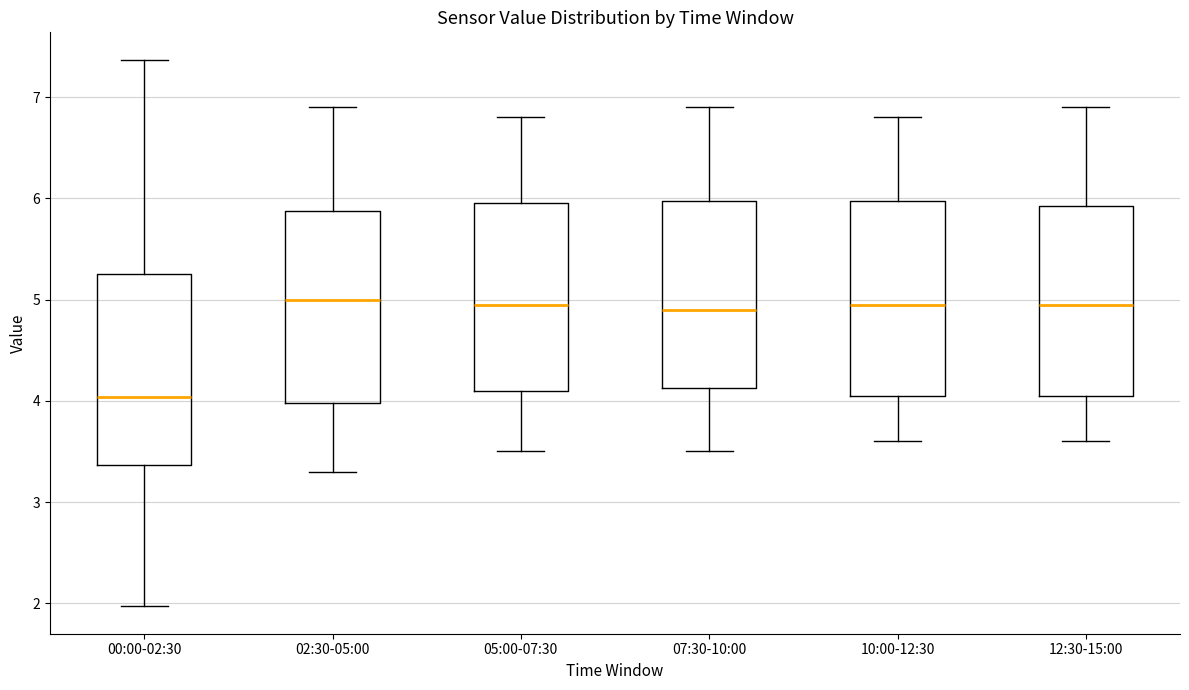

Reading left to right, transcribe this box plot: for each box, give where its median line is, the range the box spans, and where its two whiskers end, as read against the y-axis. The values are not printed on the chart, so give them approximately, as read against the axis.

00:00-02:30: median 4.0, box 3.4 to 5.3, whiskers 2.0 to 7.4
02:30-05:00: median 5.0, box 4.0 to 5.9, whiskers 3.3 to 6.9
05:00-07:30: median 5.0, box 4.1 to 6.0, whiskers 3.5 to 6.8
07:30-10:00: median 4.9, box 4.1 to 6.0, whiskers 3.5 to 6.9
10:00-12:30: median 5.0, box 4.1 to 6.0, whiskers 3.6 to 6.8
12:30-15:00: median 5.0, box 4.1 to 5.9, whiskers 3.6 to 6.9